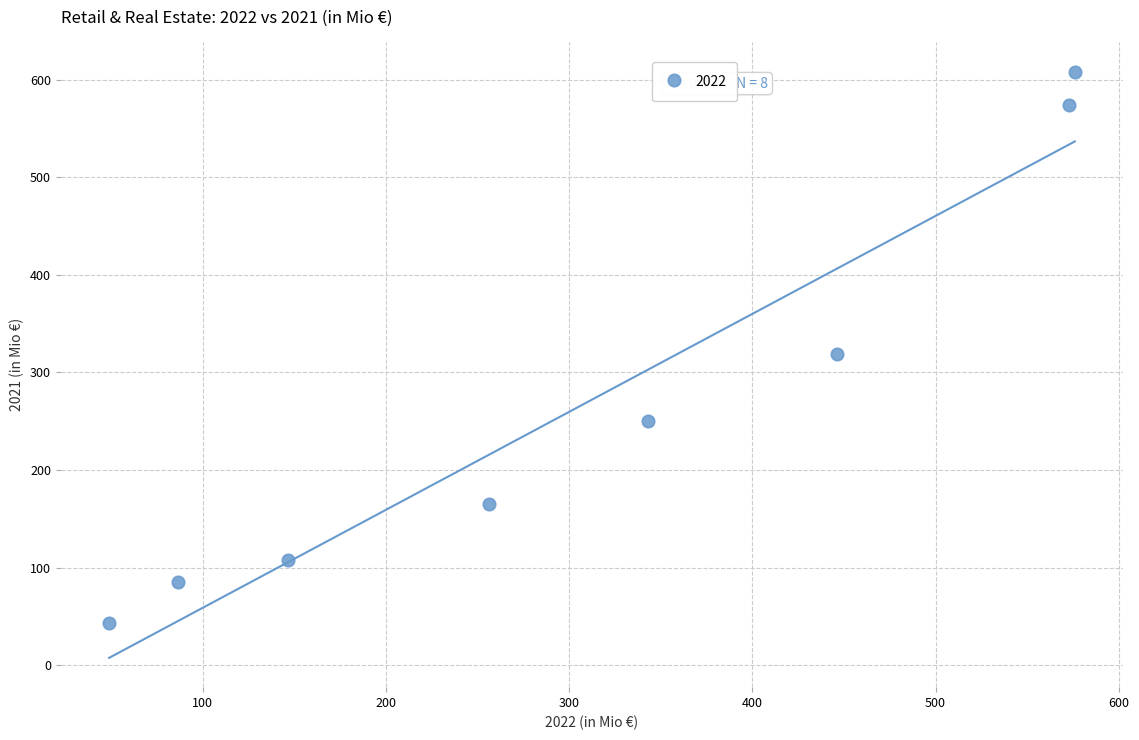

What is the range of X values (max minus min)?

527.1